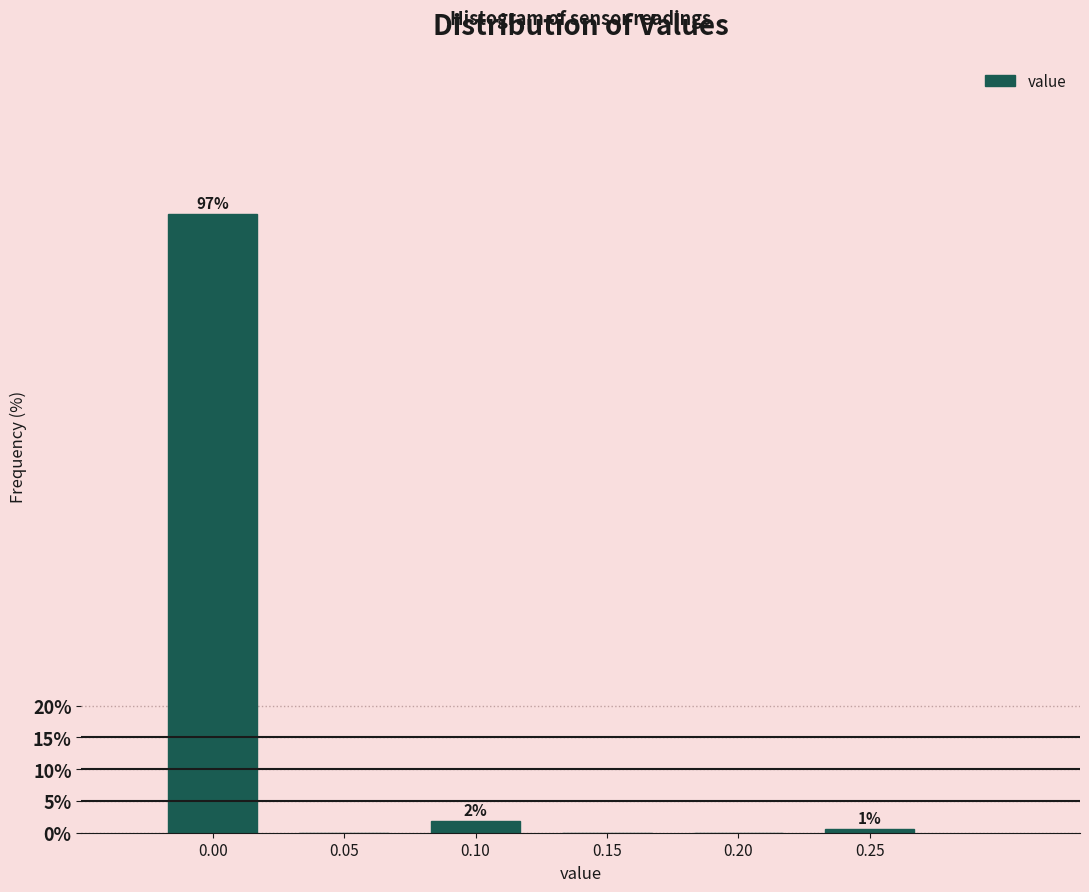

Are the bars horizontal?

No